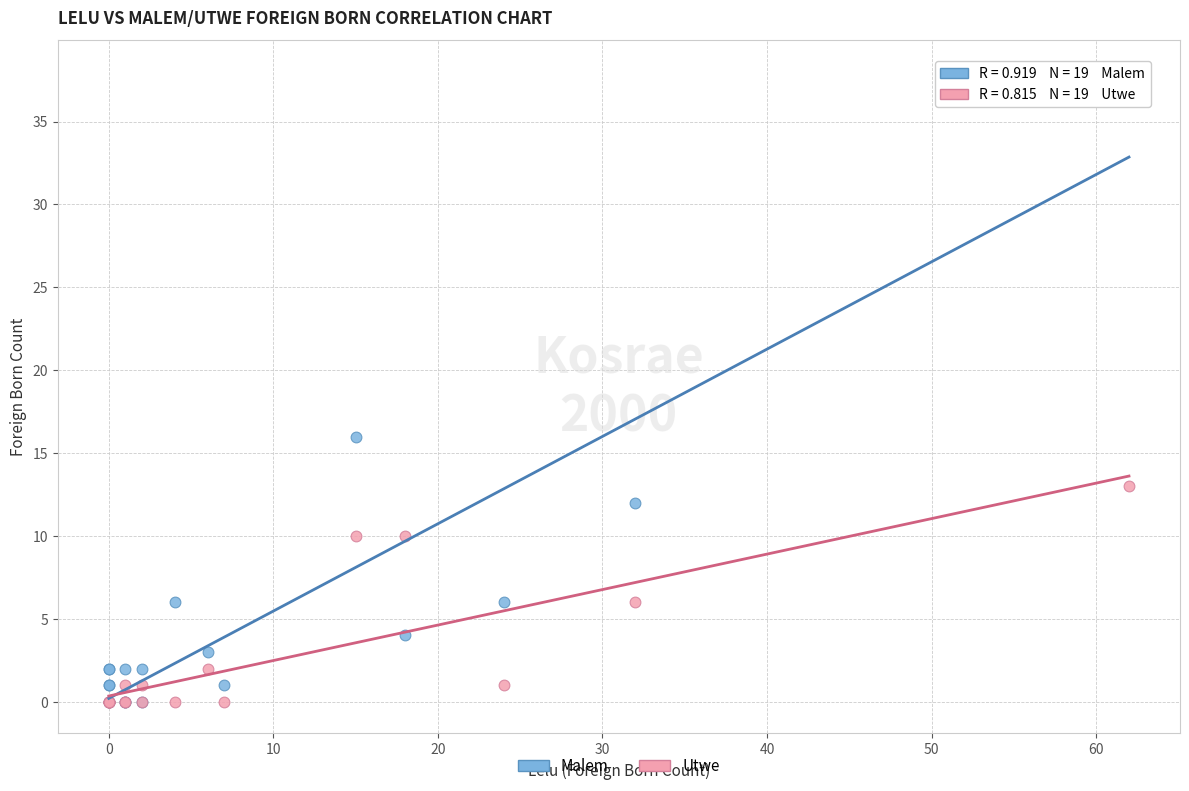

In the Malem series, what Y value is closest to 19?

16